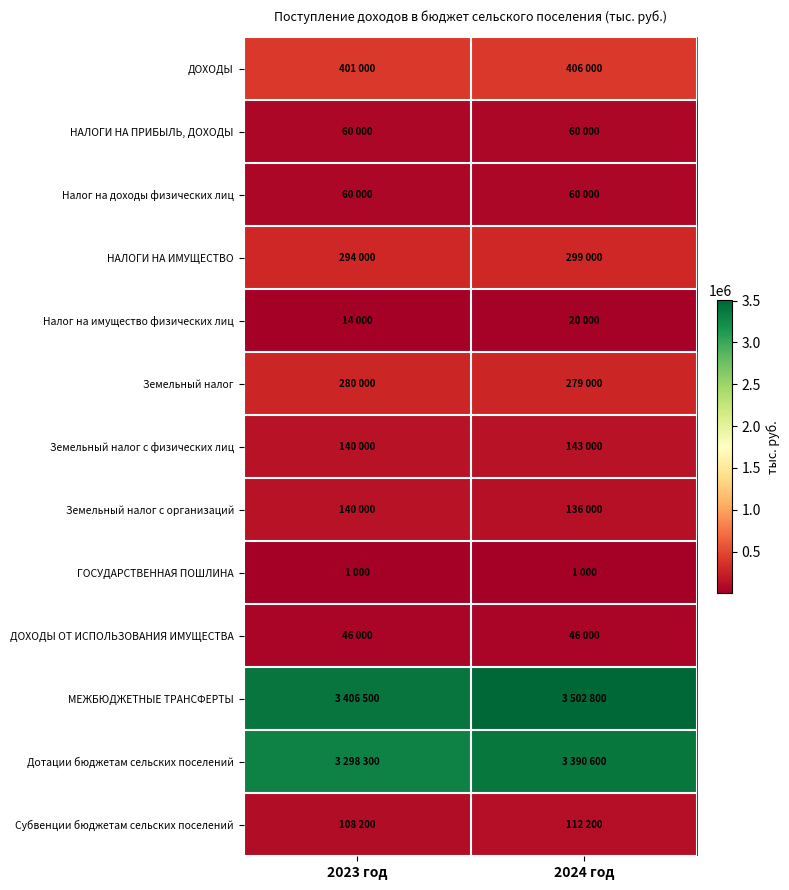

What is the maximum value shown in the chart?

3502800